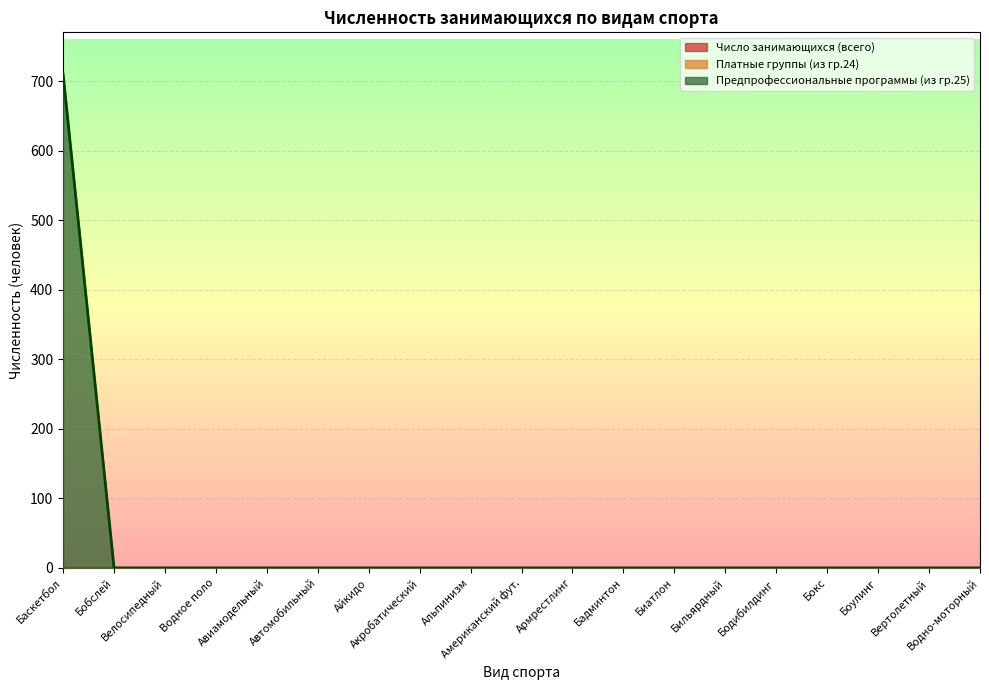

Which category has the lowest value in the Число занимающихся (всего) series?

Баскетбол